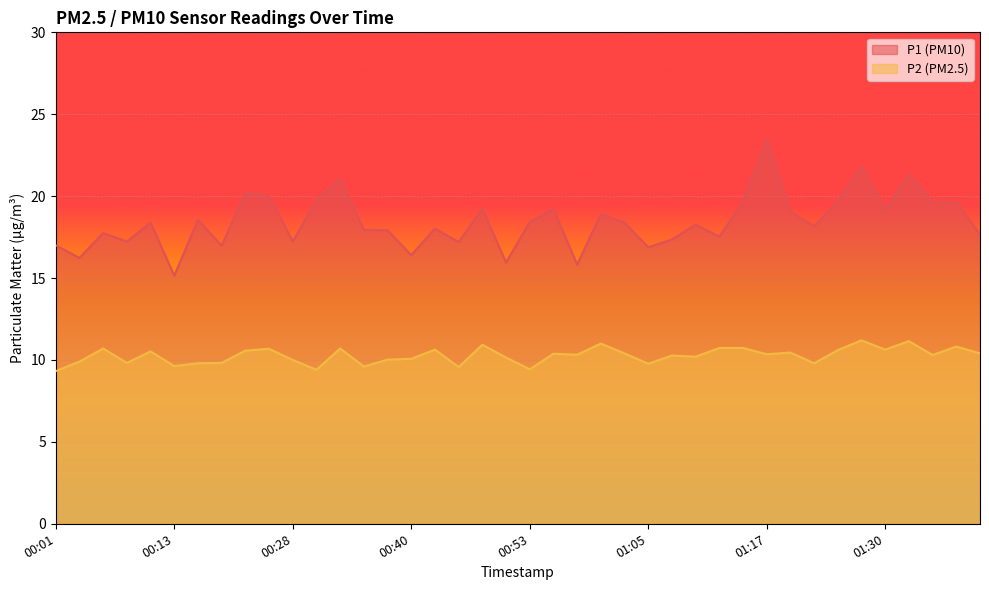

Which label corresponds to the smallest value in the chart?

00:01